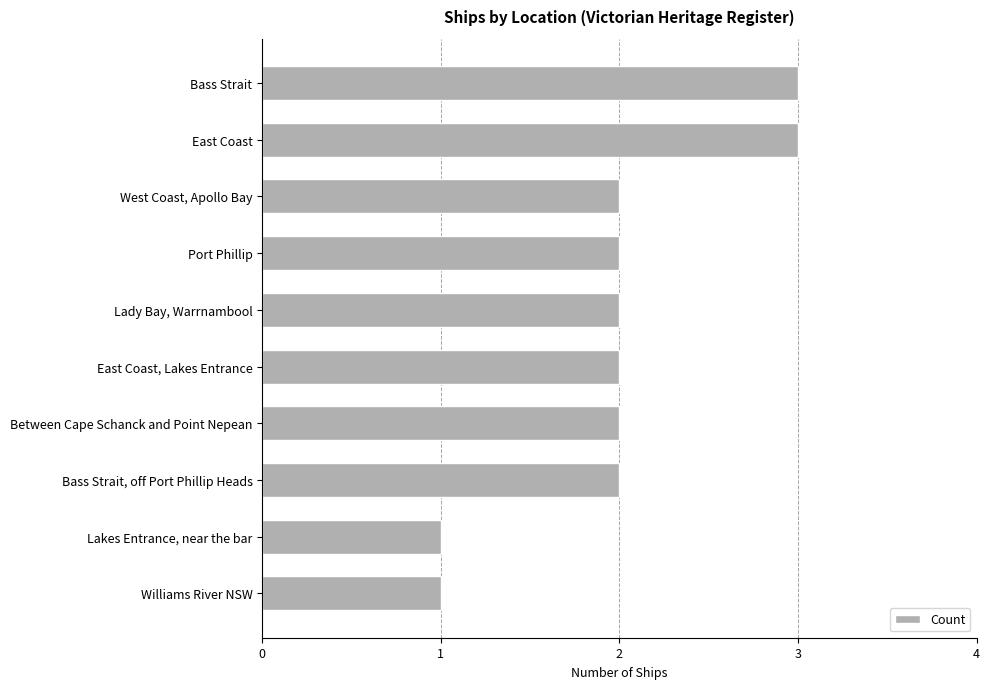

Approximately how many times larger is the value at East Coast compared to Bass Strait?

1.0